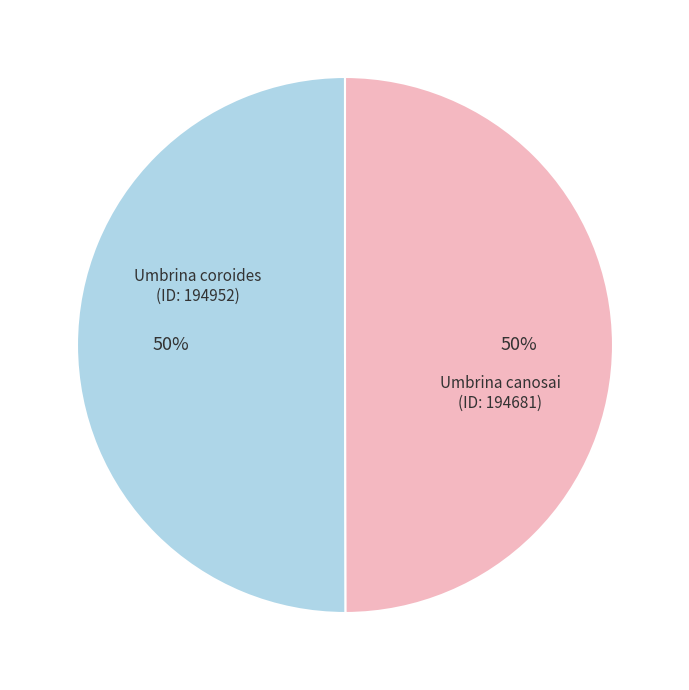

To the nearest percent, what is the average slice percentage?

50%